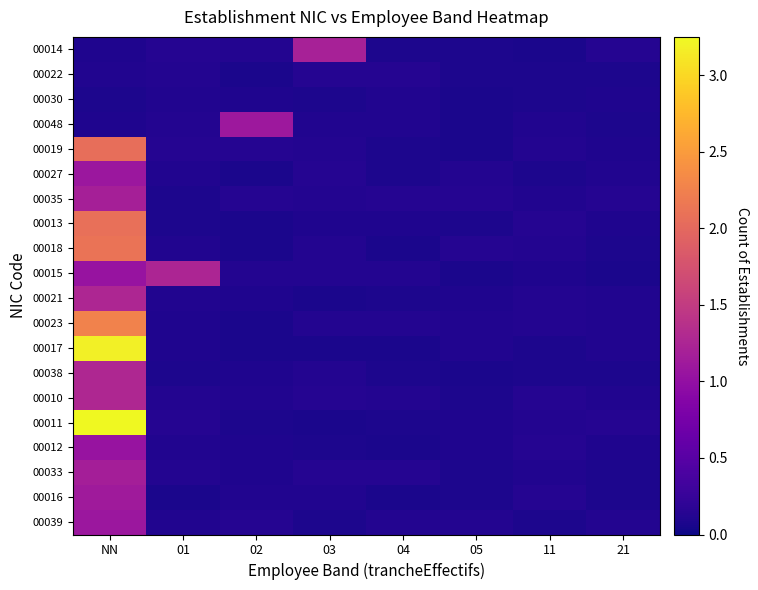

How many series are shown in this chart?

20